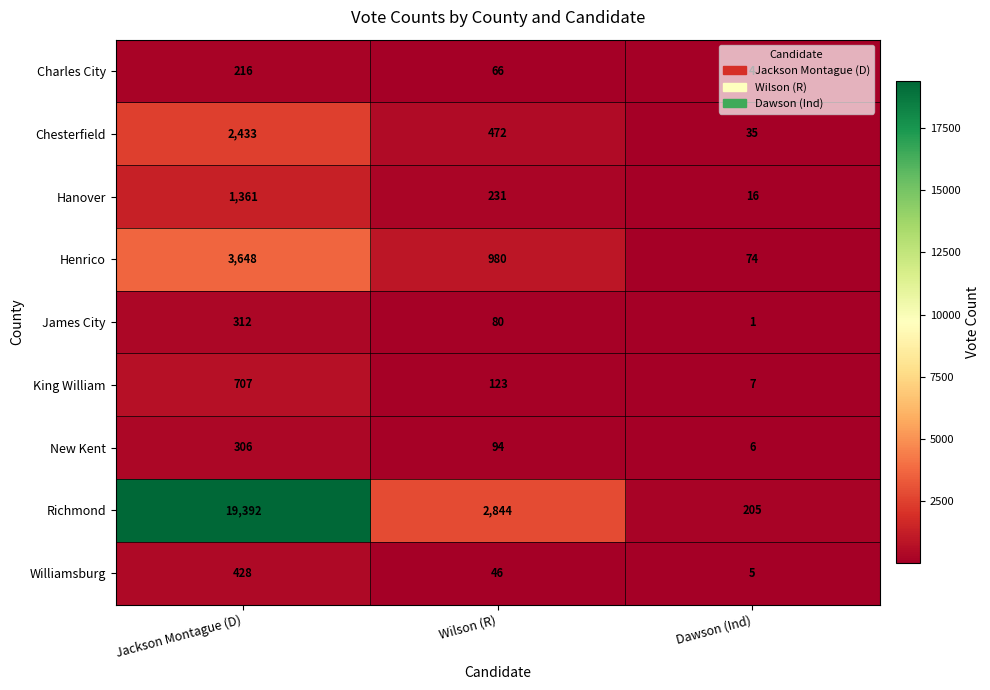

Which category has the highest value across all series?

Jackson Montague (D)